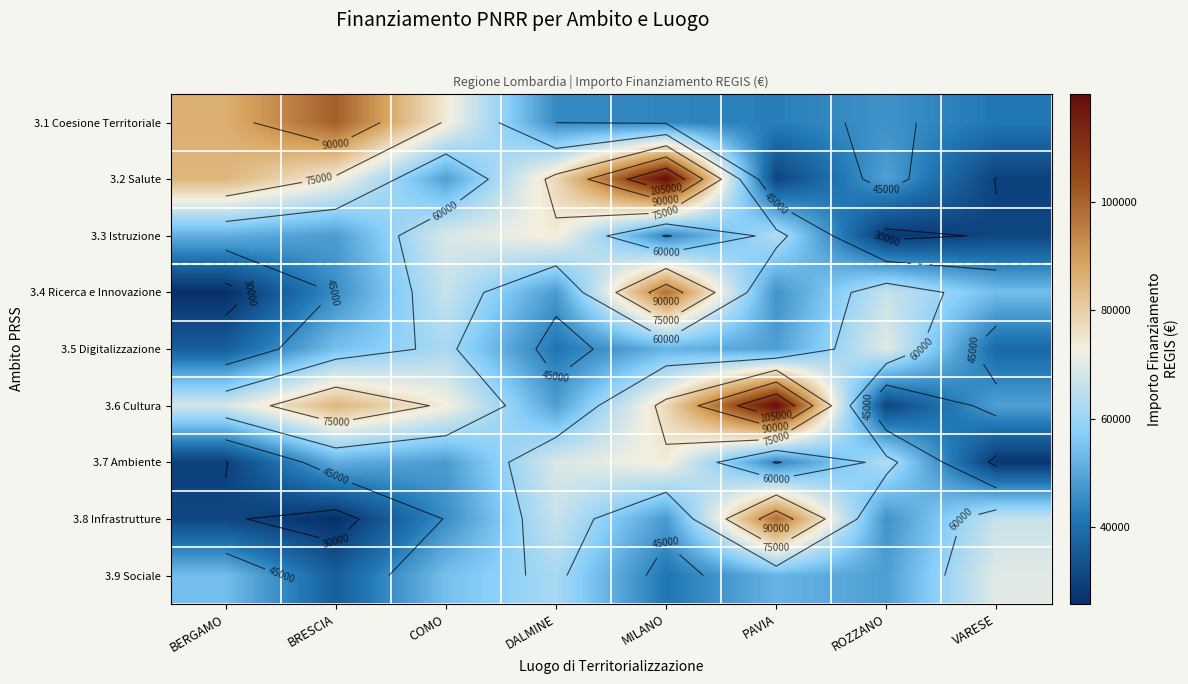

At which label does 3.6 Cultura reach its peak?

PAVIA